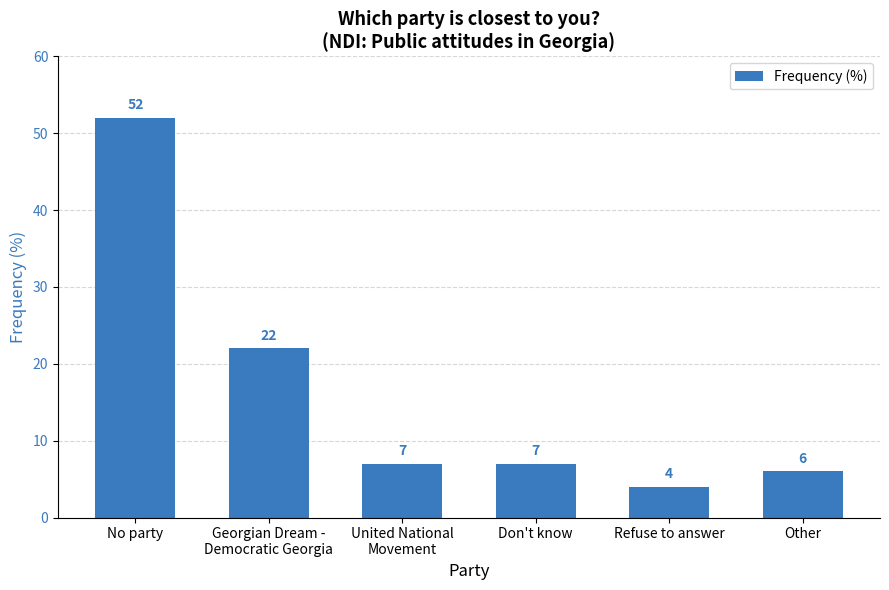

What is the difference between the values at United National
Movement and Georgian Dream -
Democratic Georgia?

15